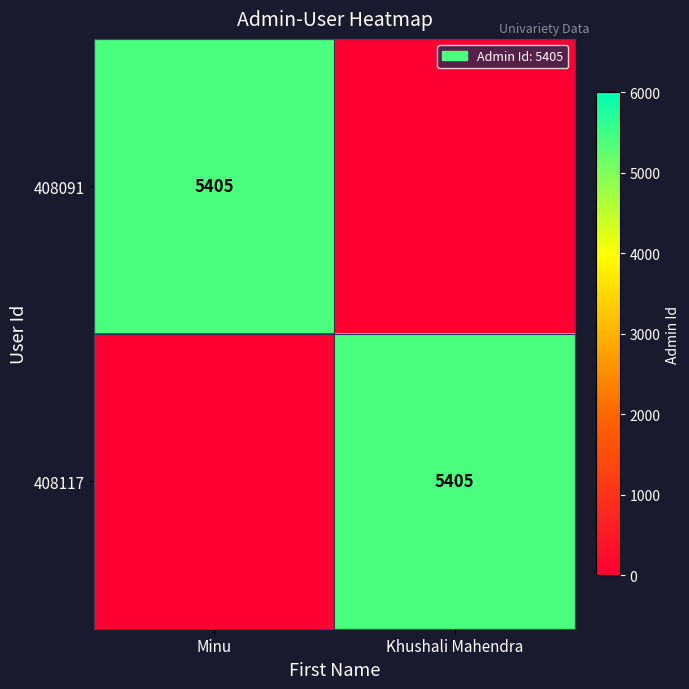

True or false: 408091 has a value of 1909 at Minu.

False